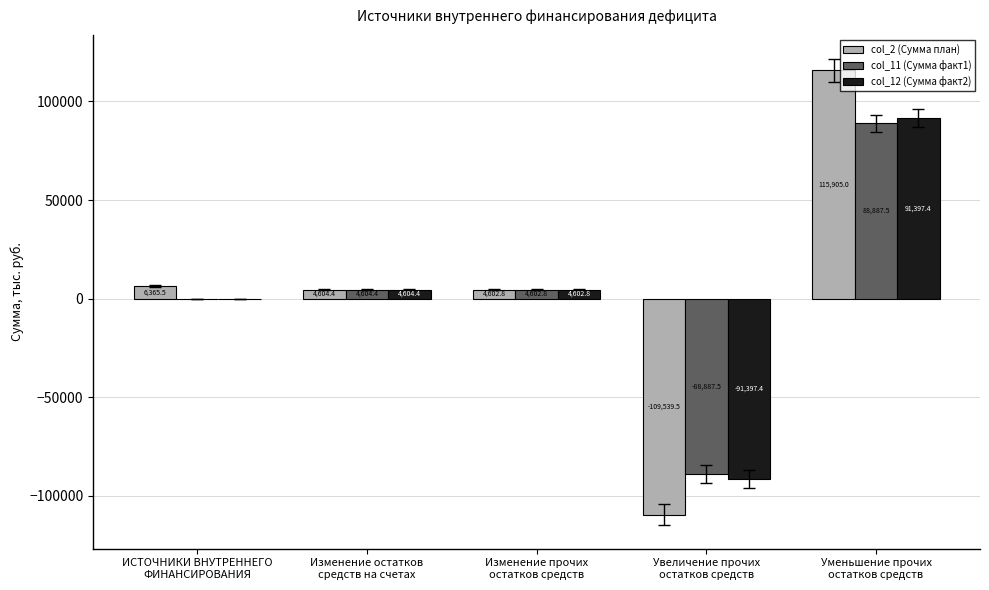

What is the maximum value shown in the chart?

115905.0